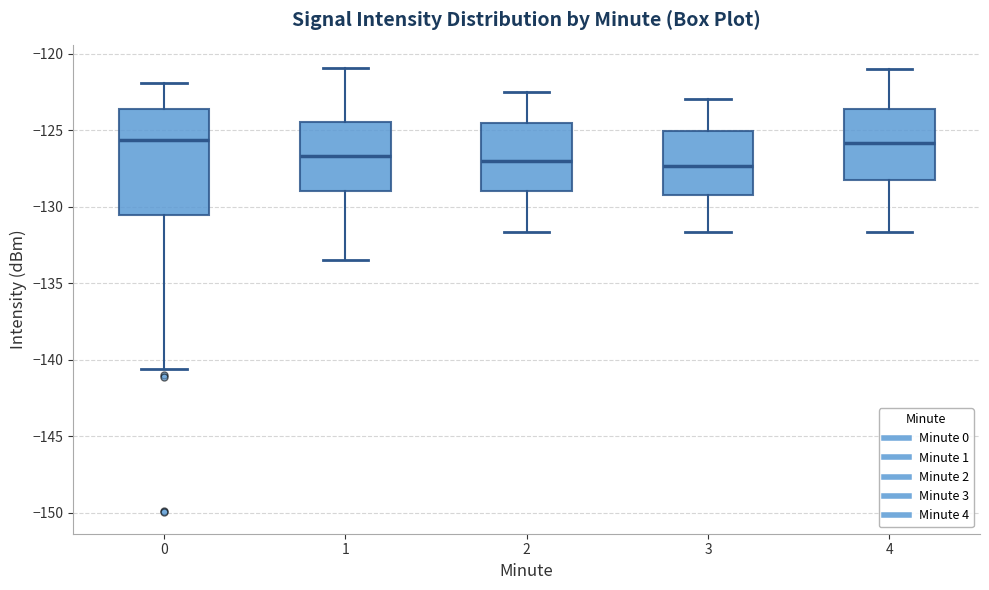

Reading left to right, transcribe this box plot: for each box, give where its median line is, the range the box spans, and where its two whiskers end, as read against the y-axis. The values are not printed on the chart, so give them approximately, as read against the axis.

0: median -125.5, box -130.5 to -123.5, whiskers -140.5 to -122.0
1: median -126.5, box -129.0 to -124.5, whiskers -133.5 to -121.0
2: median -127.0, box -129.0 to -124.5, whiskers -131.5 to -122.5
3: median -127.5, box -129.0 to -125.0, whiskers -131.5 to -123.0
4: median -126.0, box -128.5 to -123.5, whiskers -131.5 to -121.0